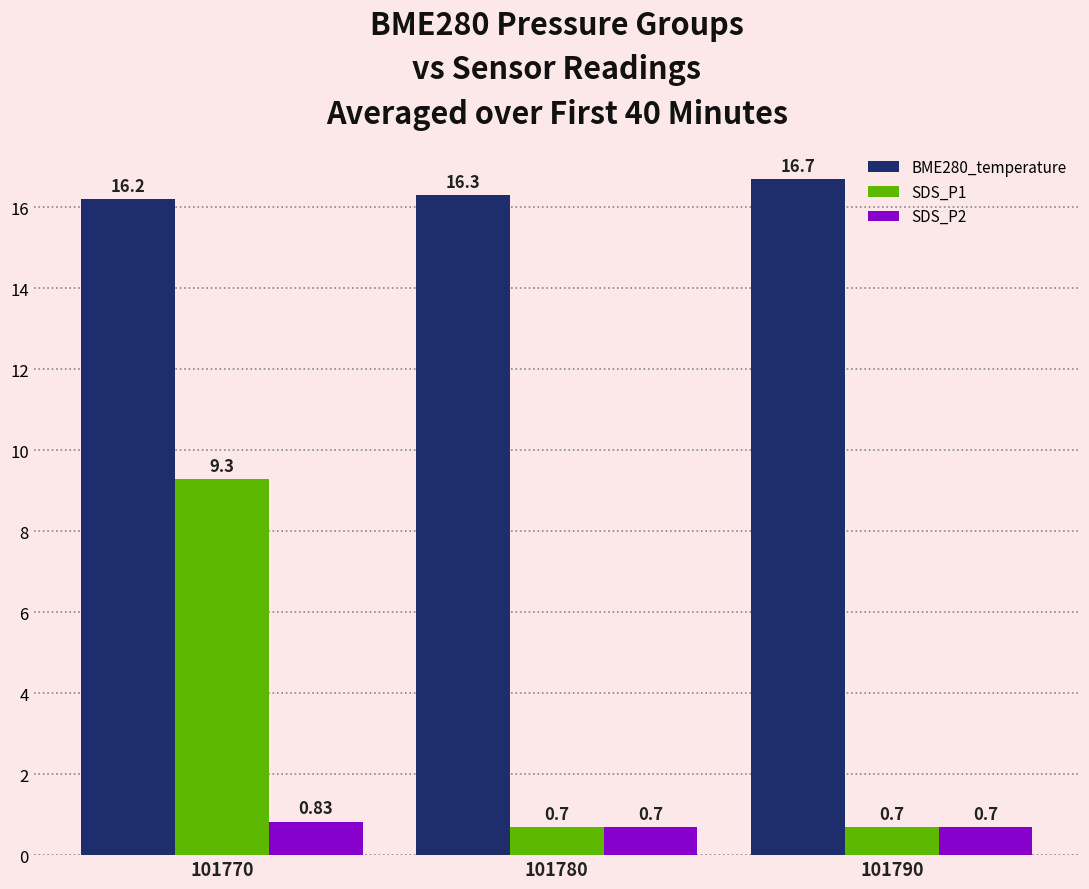

What is the highest value of the BME280_temperature series?

16.7